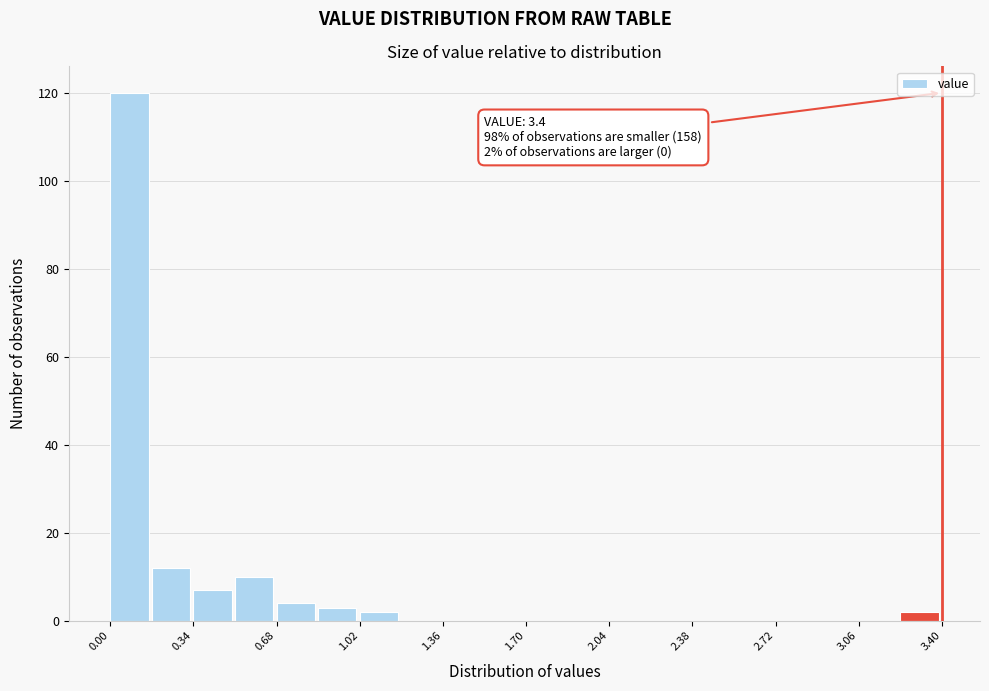

Read against the x-axis, roughly where is the centre of the tallest bar?

0.10